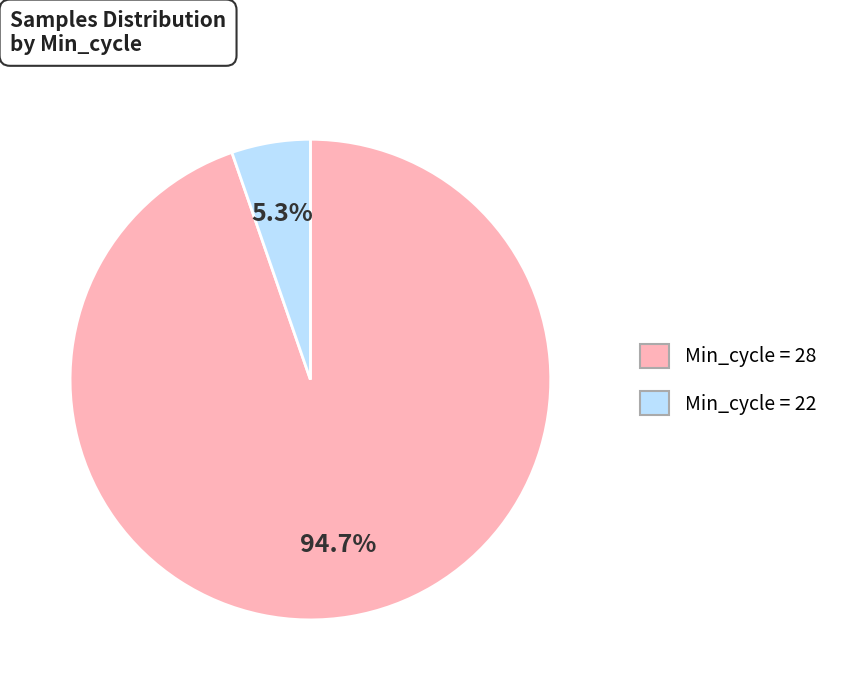

Does any single category account for the majority?

Yes